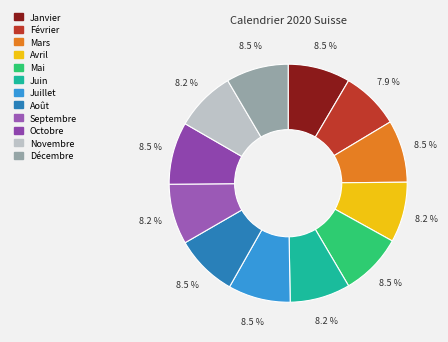

Does Décembre account for over 50% of the chart?

No